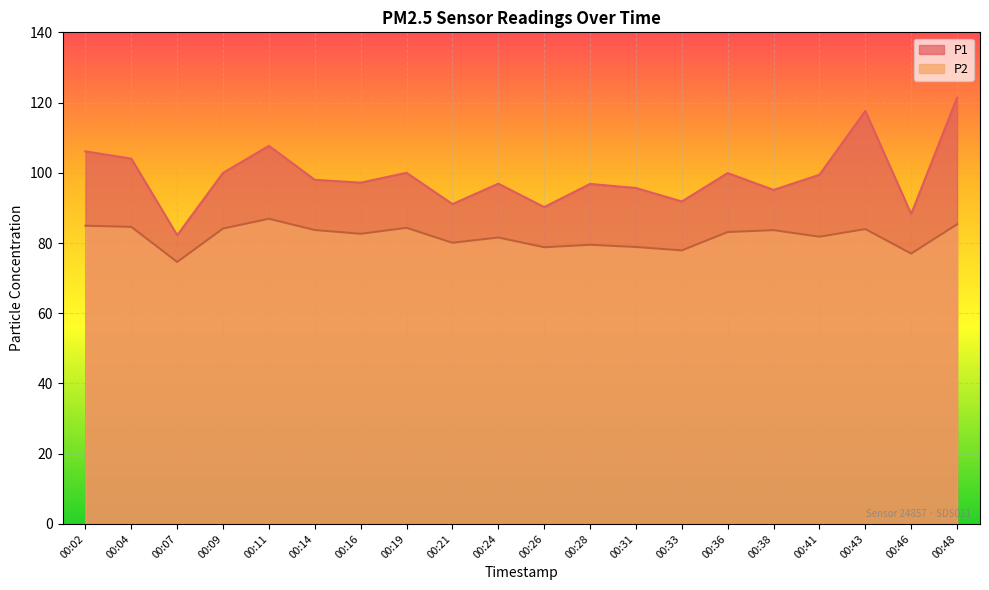

True or false: P2 has more than 1 points higher than both neighbors.

True